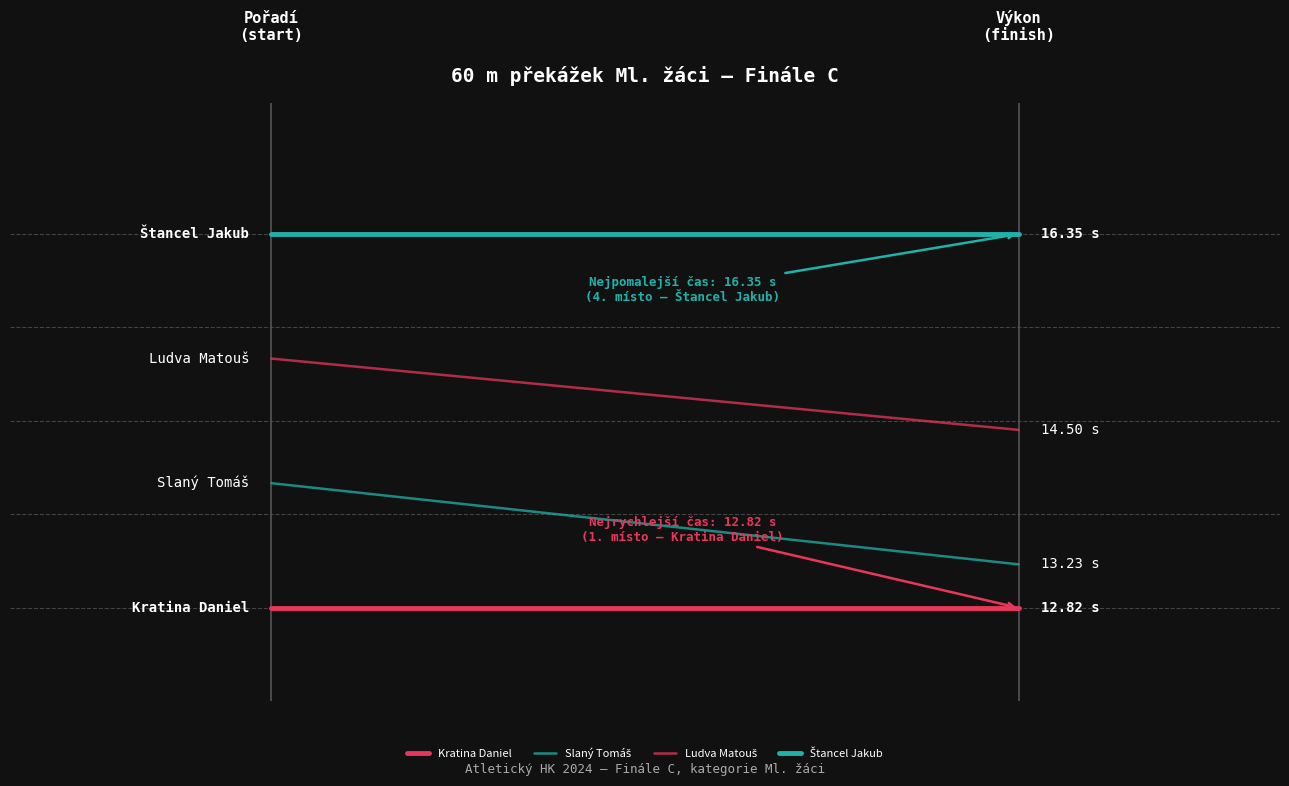

Reading left to right, what are all the values shown in this chart?

Kratina Daniel: 0.0	0.0
Slaný Tomáš: 0.3	0.1
Ludva Matouš: 0.7	0.5
Štancel Jakub: 1.0	1.0